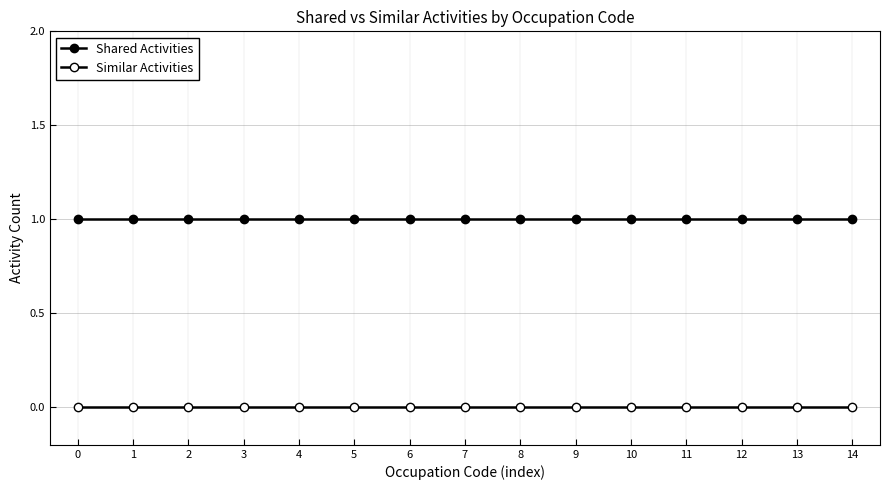

How many categories are shown in the chart?

15